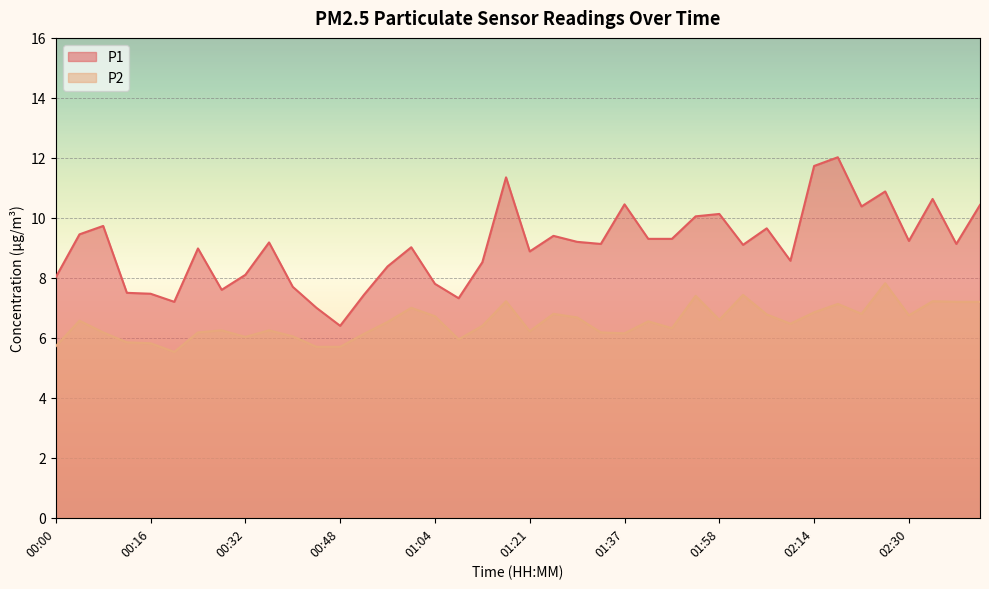

What is the total value across all series at 01:09?

13.3